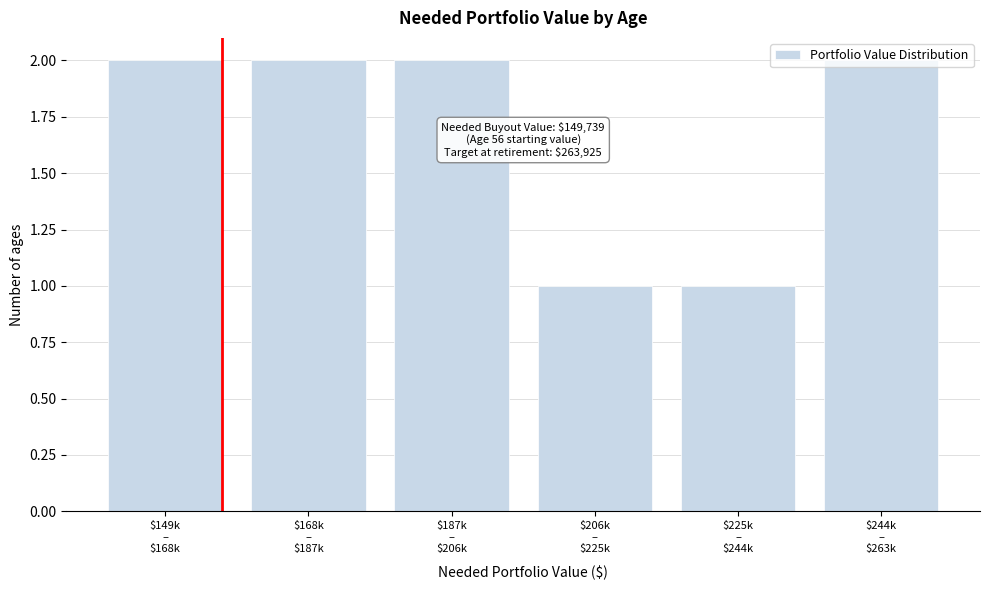

What is the value of the 4th bar from the left?

1